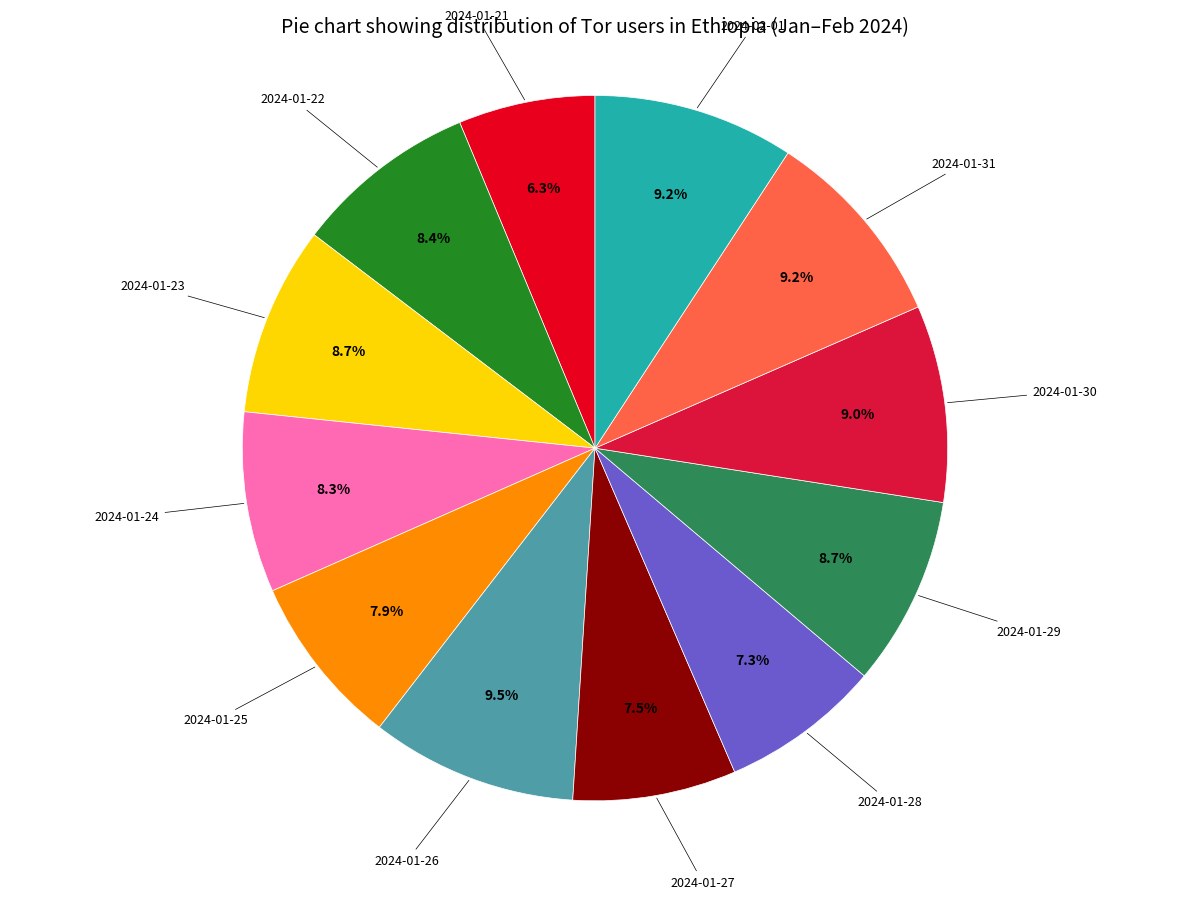

How many slices are in this pie chart?

12